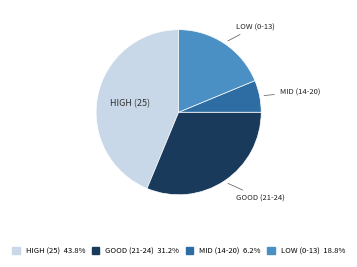

Is there a majority slice in this chart?

No